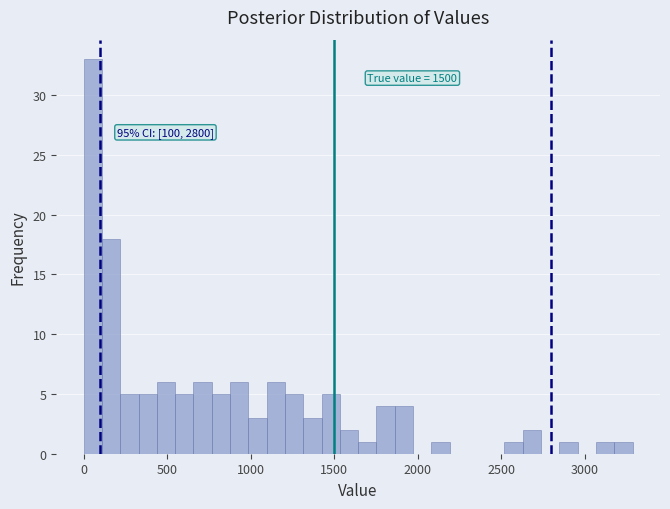

Read against the x-axis, roughly where is the centre of the tallest bar?

50